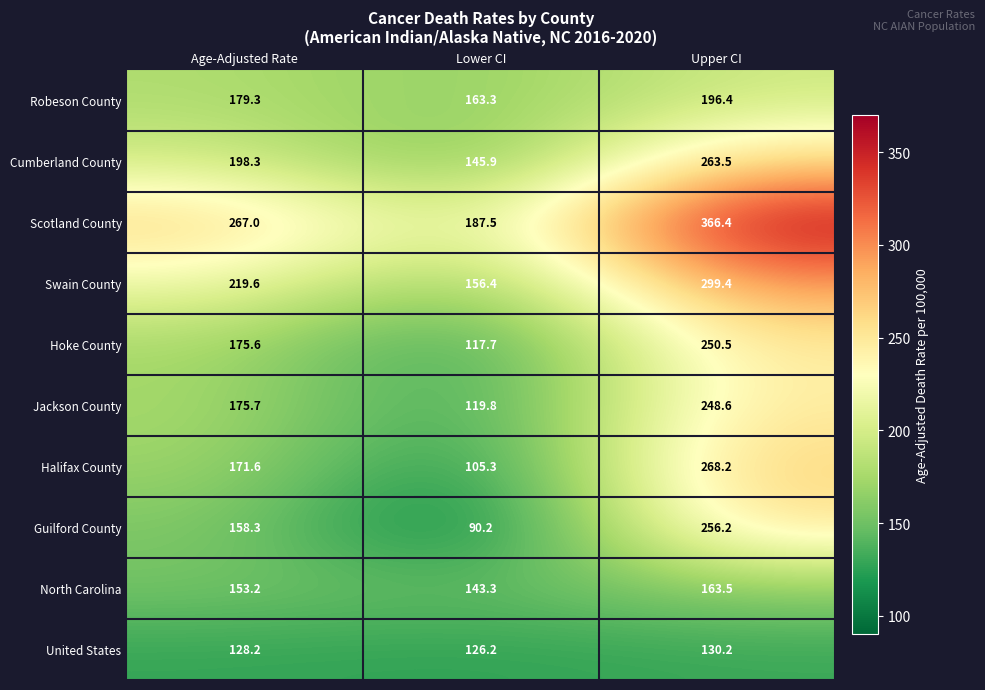

Reading right to left, transcribe all the data shown in this chart.

Robeson County: Upper CI=196.4	Lower CI=163.3	Age-Adjusted Rate=179.3
Cumberland County: Upper CI=263.5	Lower CI=145.9	Age-Adjusted Rate=198.3
Scotland County: Upper CI=366.4	Lower CI=187.5	Age-Adjusted Rate=267.0
Swain County: Upper CI=299.4	Lower CI=156.4	Age-Adjusted Rate=219.6
Hoke County: Upper CI=250.5	Lower CI=117.7	Age-Adjusted Rate=175.6
Jackson County: Upper CI=248.6	Lower CI=119.8	Age-Adjusted Rate=175.7
Halifax County: Upper CI=268.2	Lower CI=105.3	Age-Adjusted Rate=171.6
Guilford County: Upper CI=256.2	Lower CI=90.2	Age-Adjusted Rate=158.3
North Carolina: Upper CI=163.5	Lower CI=143.3	Age-Adjusted Rate=153.2
United States: Upper CI=130.2	Lower CI=126.2	Age-Adjusted Rate=128.2